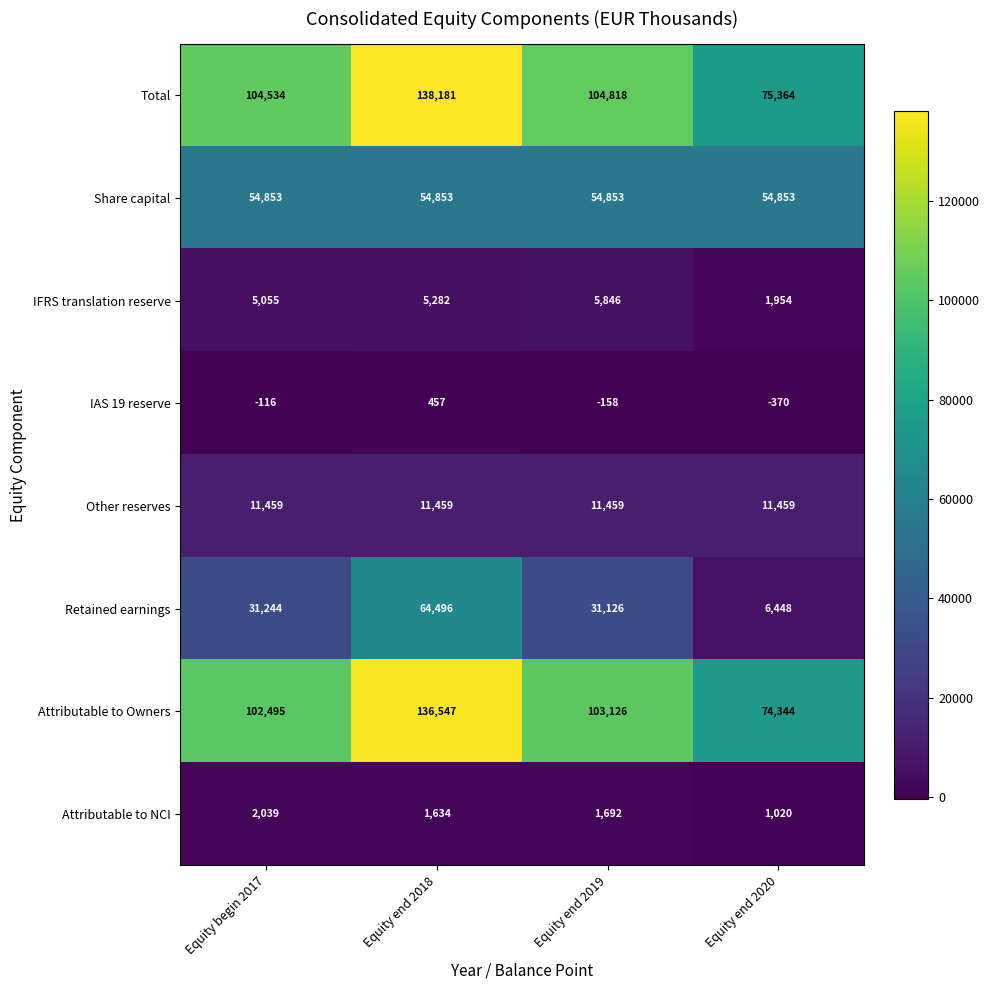

How many categories are shown in the chart?

4